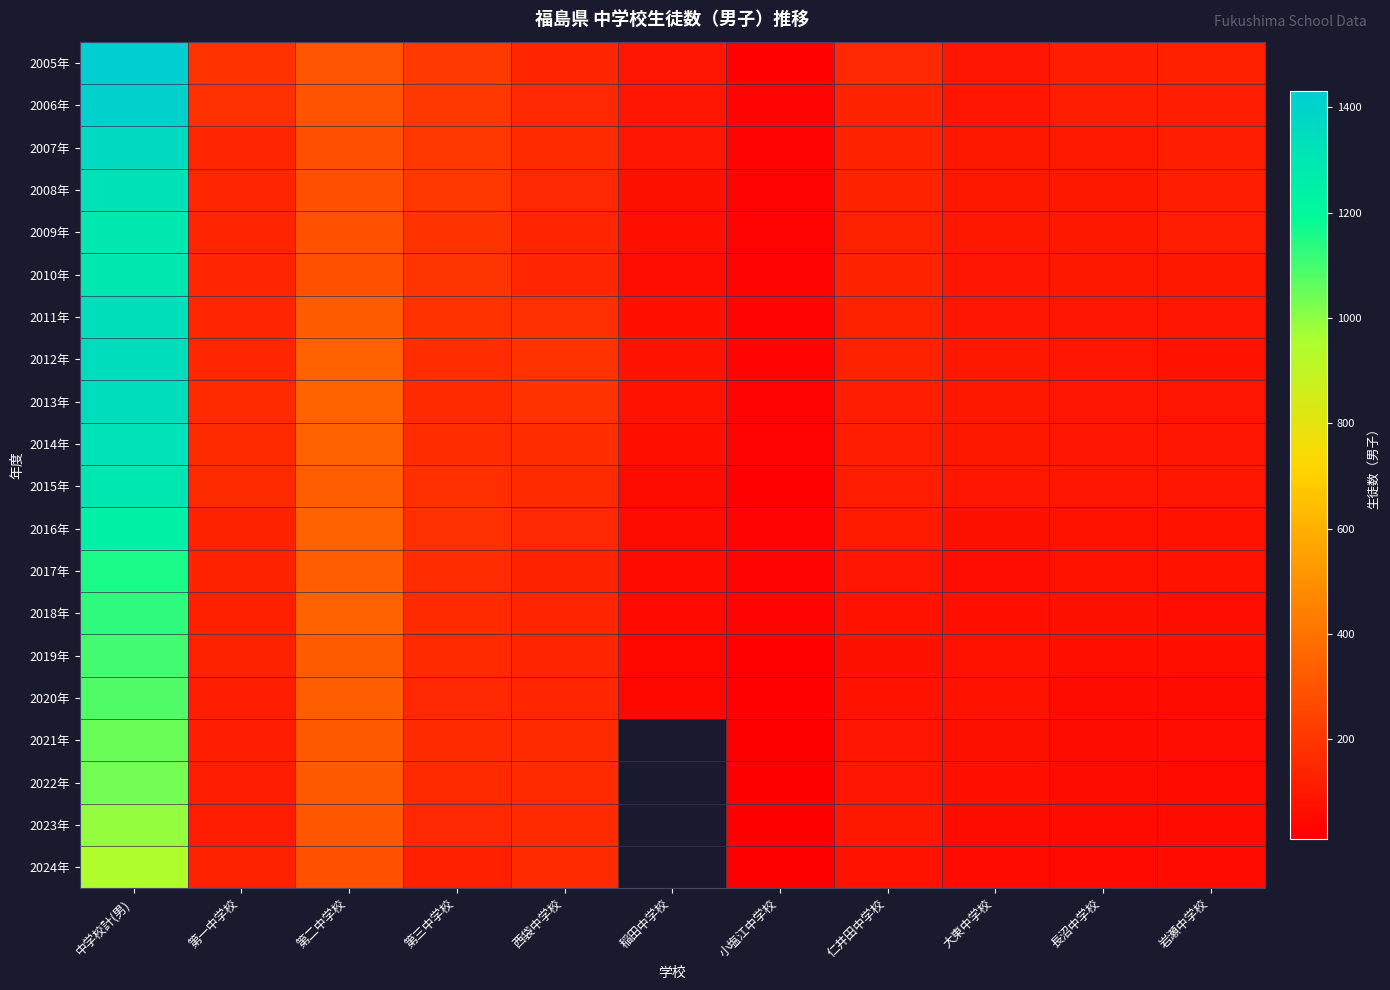

How many positive values does the 2024年 series have?

10